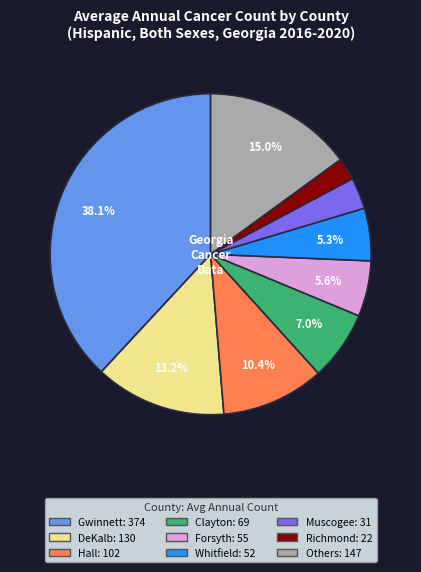

Is there any slice that represents more than half of the pie?

No